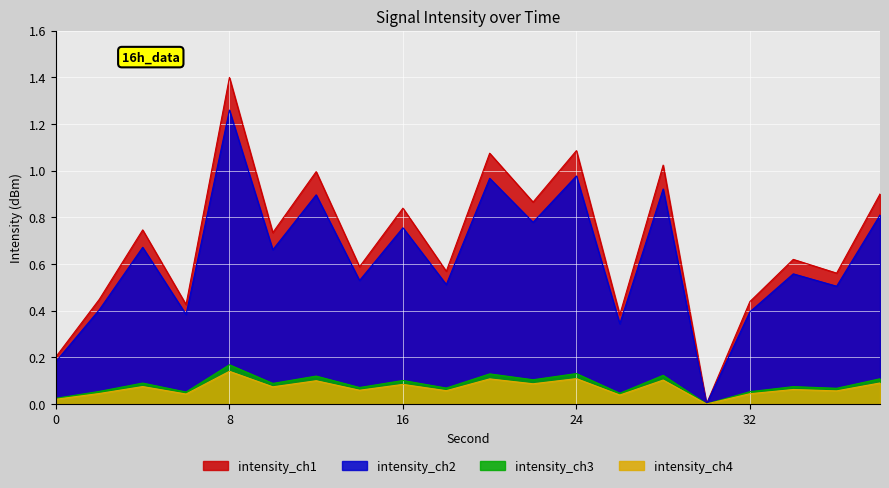

Which category has the lowest value across all series?

30